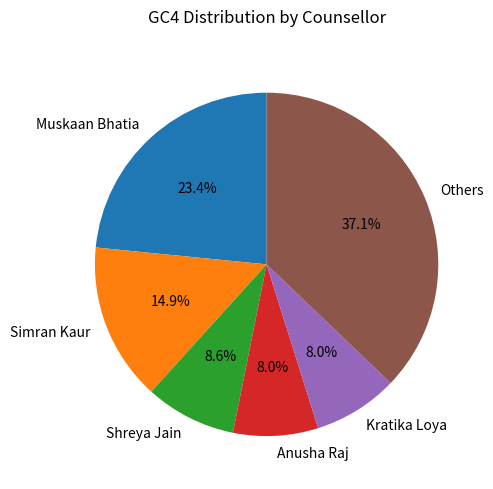

What is the total percentage of Others and Kratika Loya?

45.1%